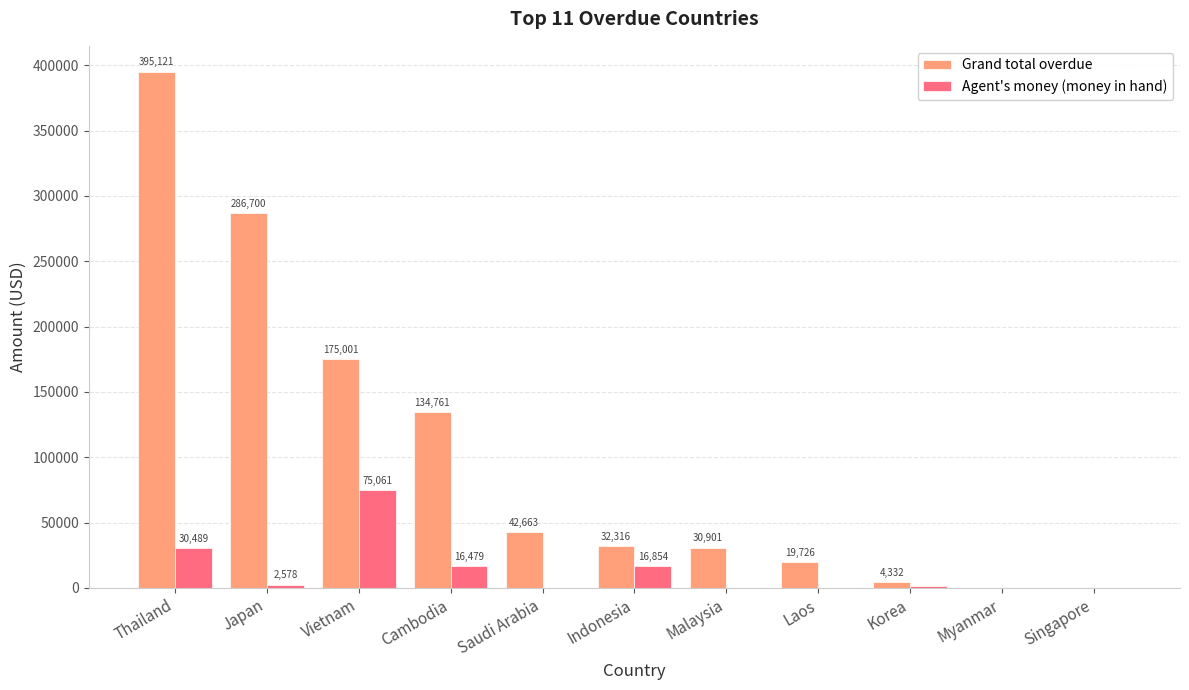

Does the chart contain stacked bars?

No